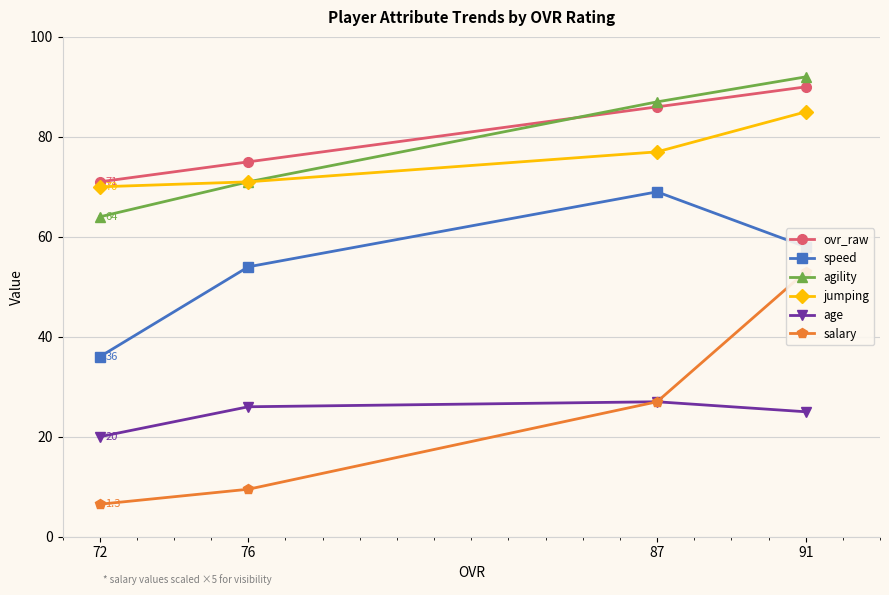

The value of ovr_raw at 72 is 127.5. True or false?

False